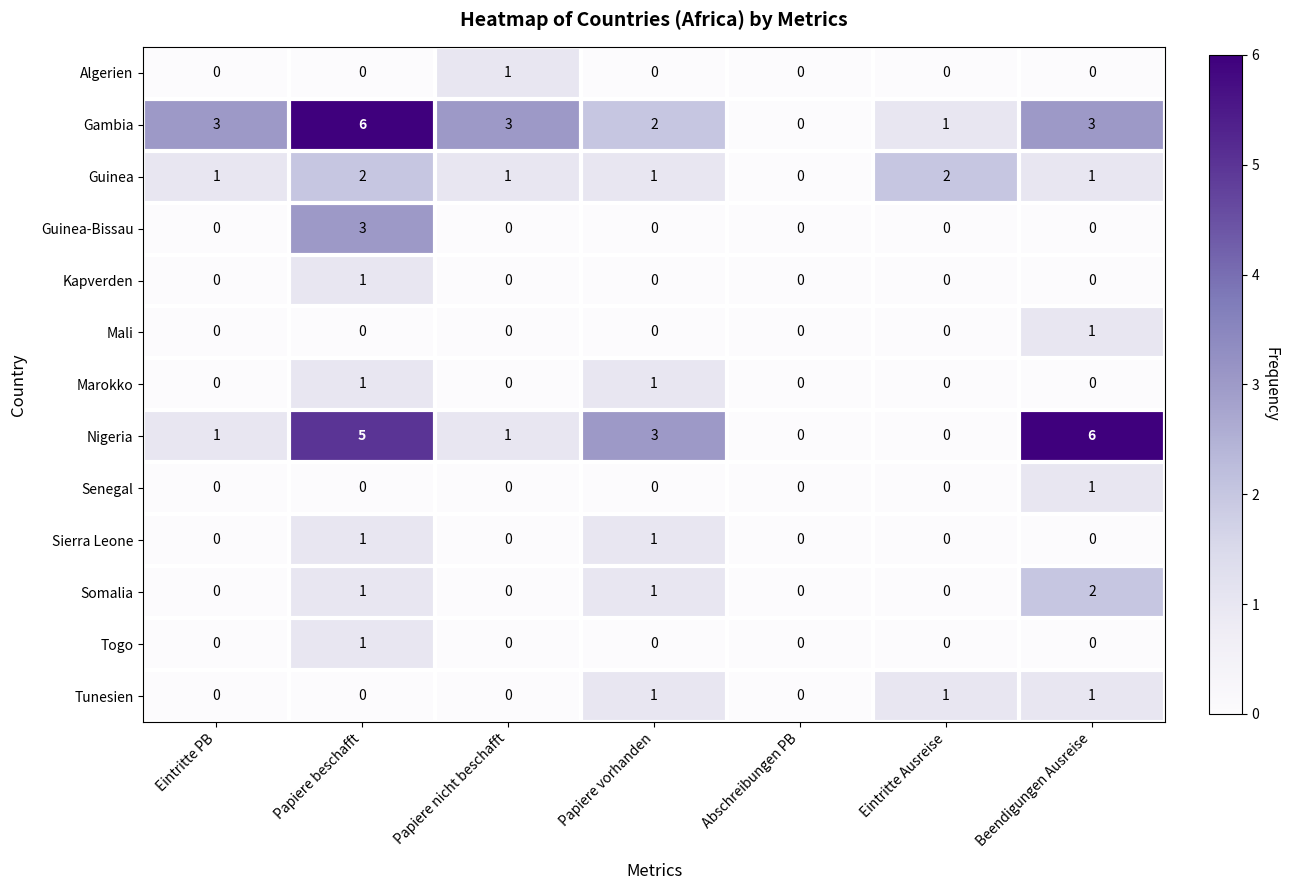

How many categories are shown in the chart?

7